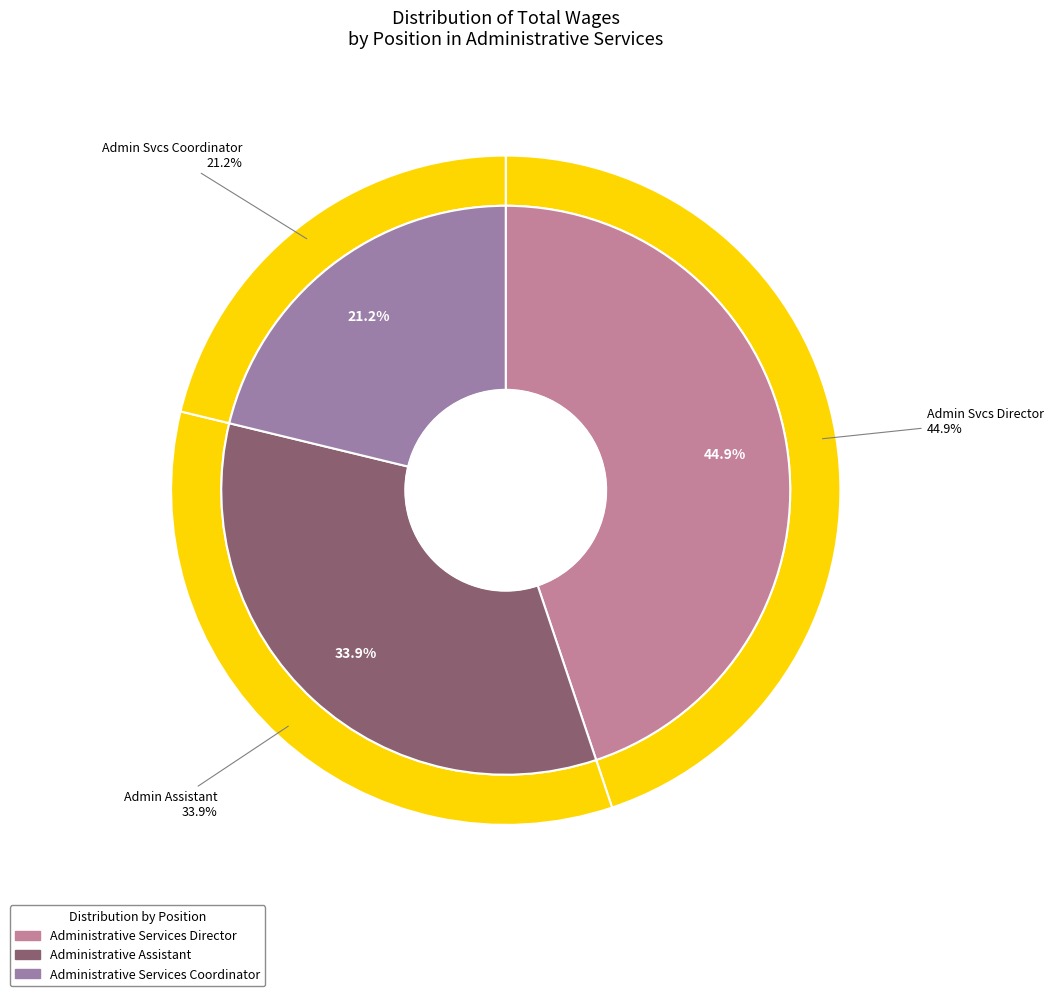

How many segments does this pie chart have?

3